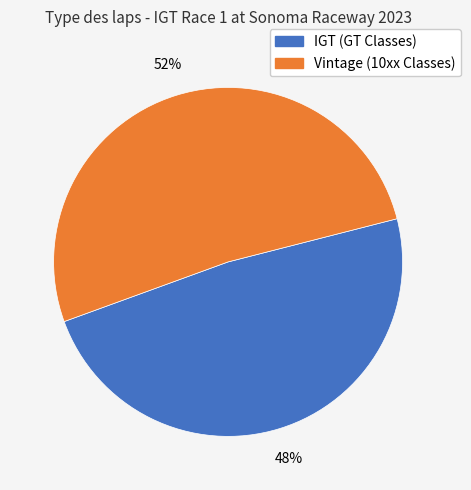

Is there a majority slice in this chart?

Yes